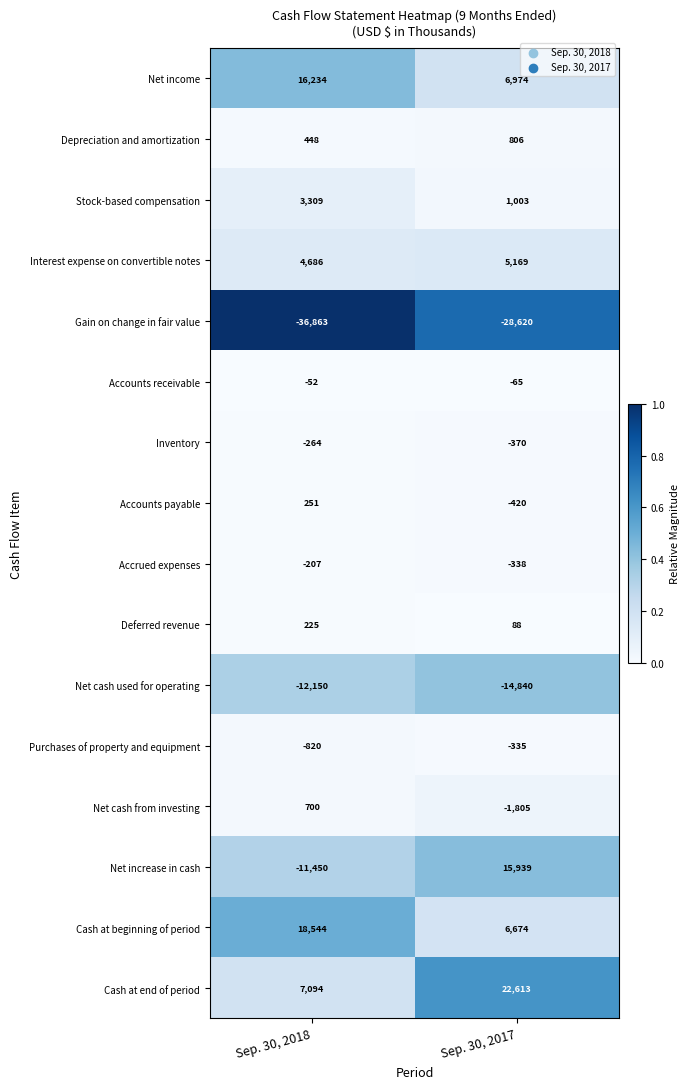

What is the sum of all Net cash from investing values?

-1105